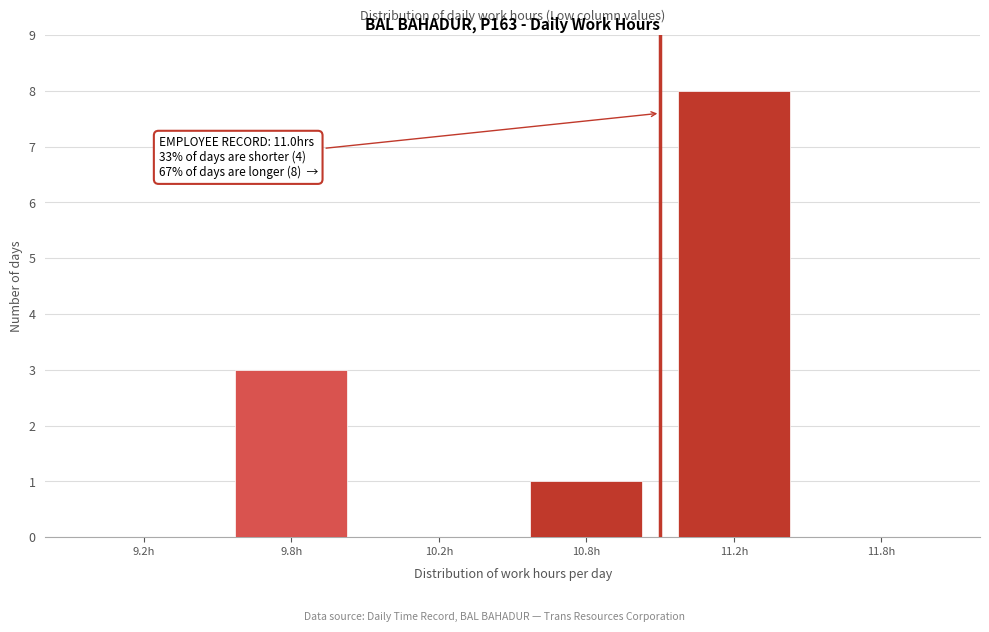

Reading left to right, extract all data points from this chart.

9.2h=0	9.8h=3	10.2h=0	10.8h=1	11.2h=8	11.8h=0